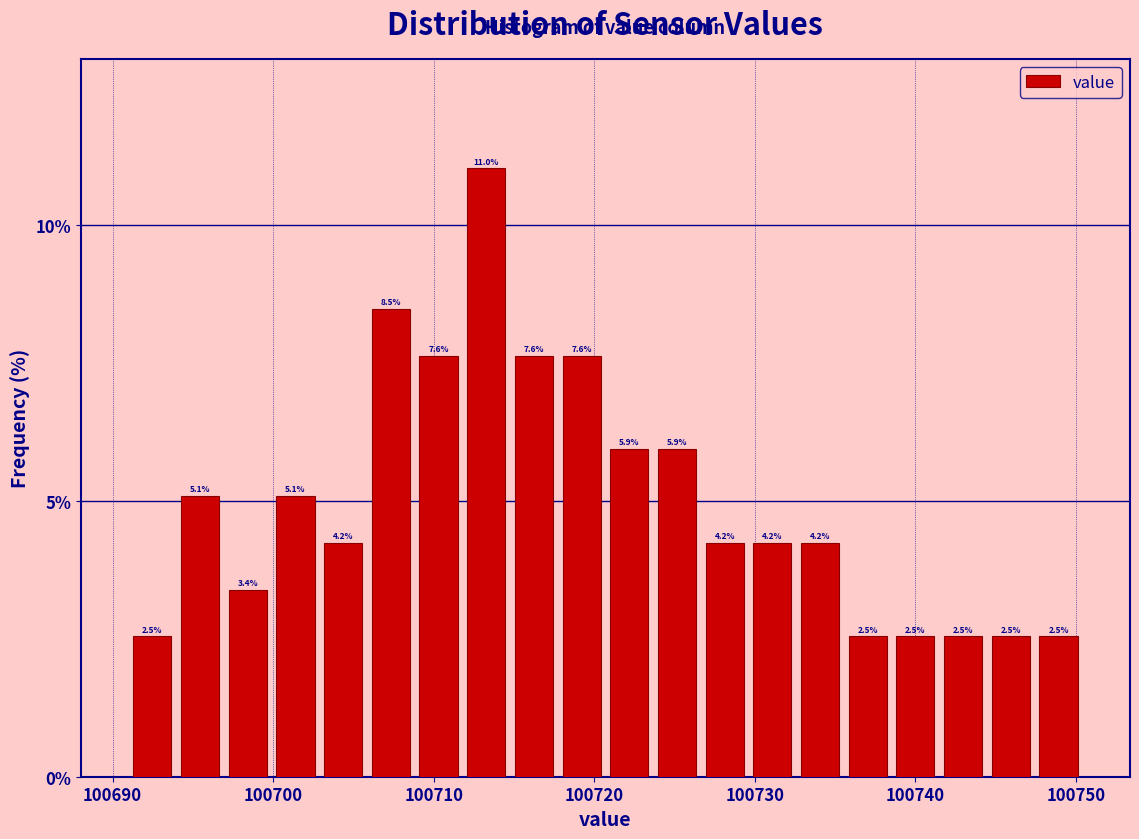

Around what value on the x-axis is the tallest bar? Give the approximate position of its centre, as read against the axis.

100713